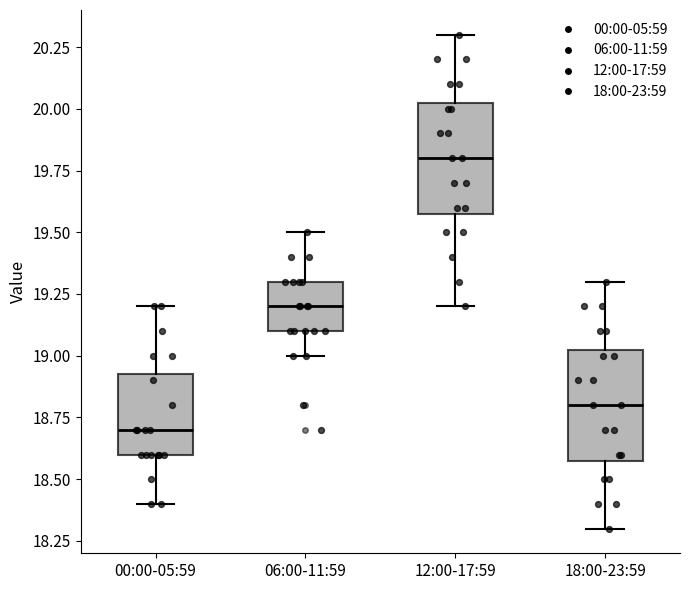

Reading left to right, transcribe this box plot: for each box, give where its median line is, the range the box spans, and where its two whiskers end, as read against the y-axis. The values are not printed on the chart, so give them approximately, as read against the axis.

00:00-05:59: median 18.70, box 18.60 to 18.95, whiskers 18.40 to 19.20
06:00-11:59: median 19.20, box 19.10 to 19.30, whiskers 19.00 to 19.50
12:00-17:59: median 19.80, box 19.60 to 20.05, whiskers 19.20 to 20.30
18:00-23:59: median 18.80, box 18.60 to 19.05, whiskers 18.30 to 19.30